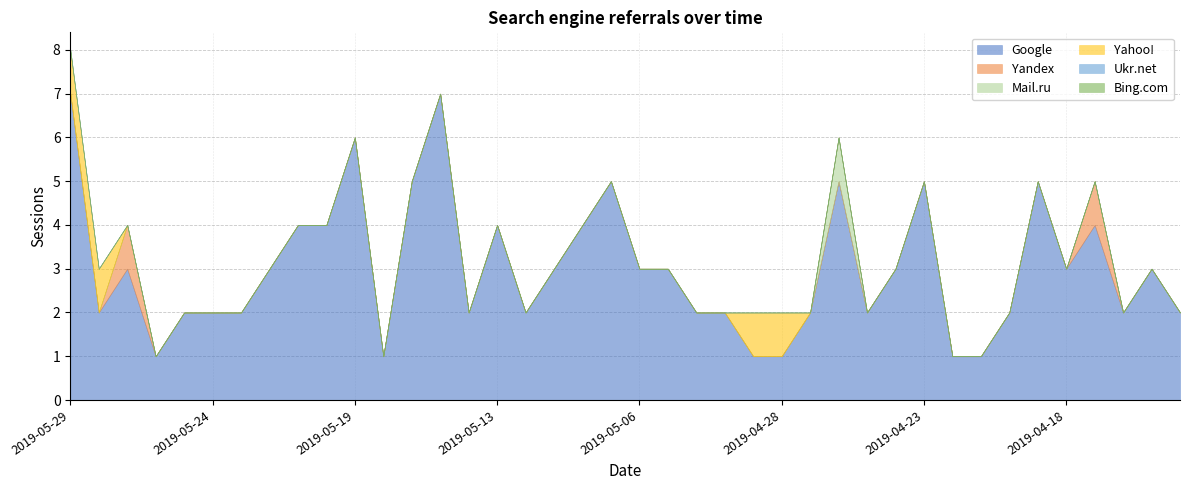

What is the label of the 33rd point from the right?

2019-05-22